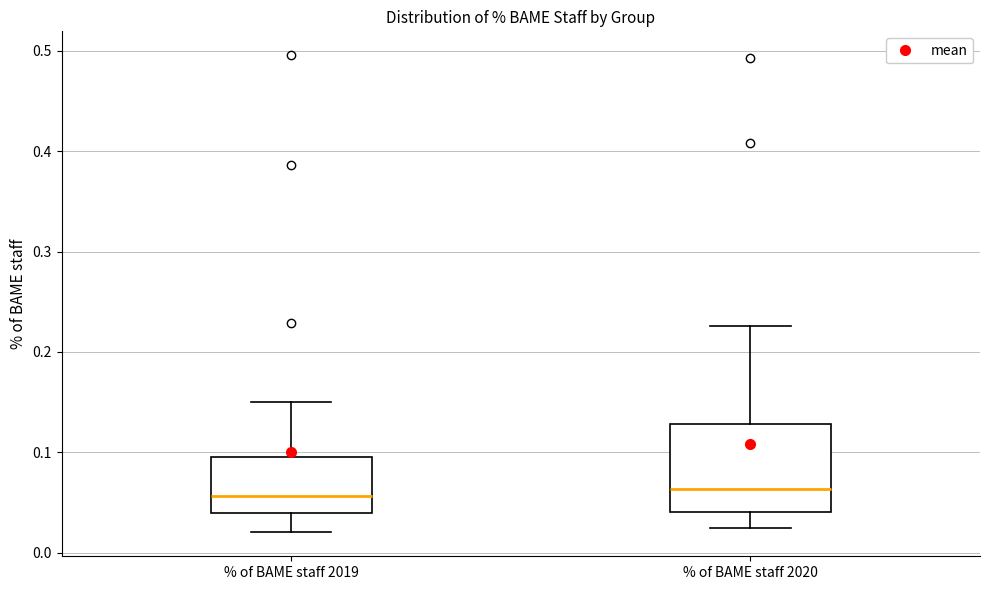

Reading left to right, read every box against the y-axis: the position of its median line, the range the box covers, and the ends of its whiskers. The values are not printed on the chart, so give them approximately, as read against the axis.

% of BAME staff 2019: median 0.06, box 0.04 to 0.10, whiskers 0.02 to 0.15
% of BAME staff 2020: median 0.06, box 0.04 to 0.13, whiskers 0.02 to 0.23